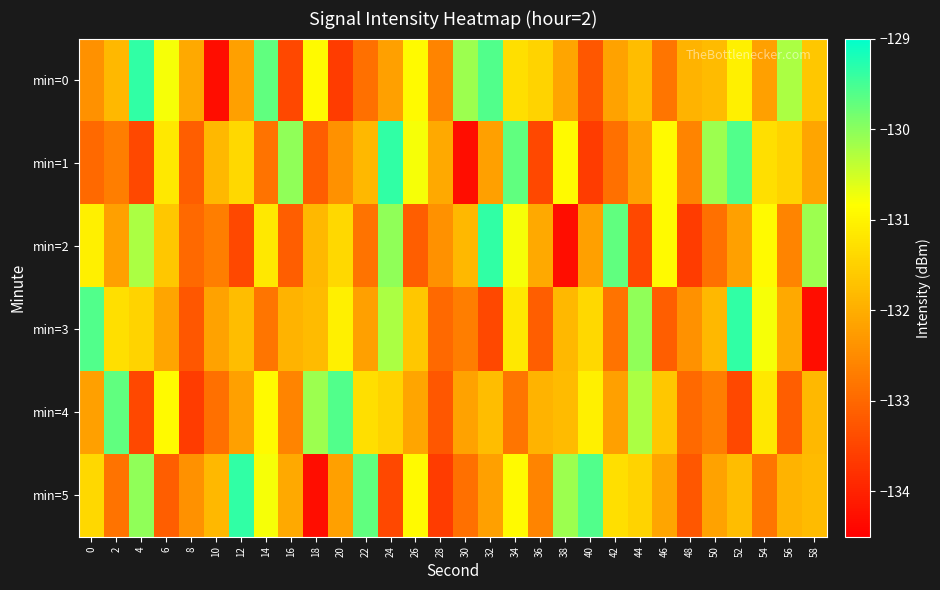

What is the total value across all series at 10?

-795.7